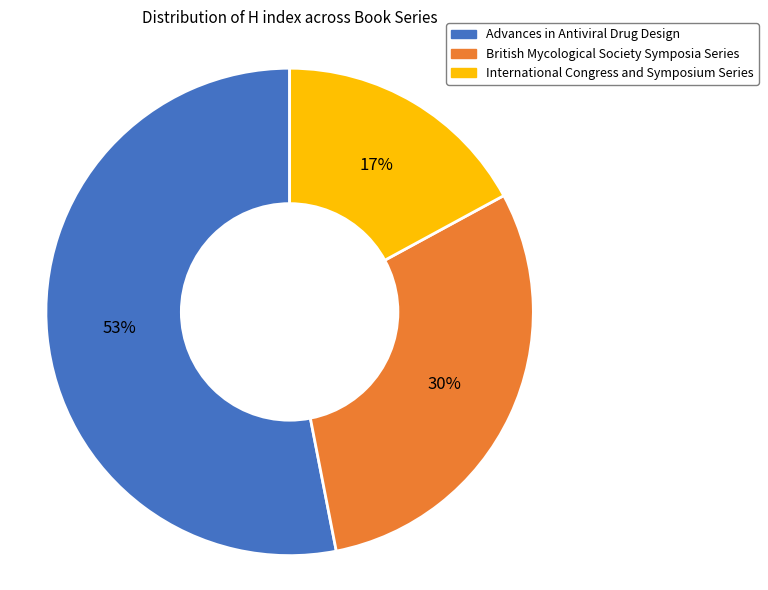

To the nearest percent, what is the difference between the largest and smallest slice percentages?

36%